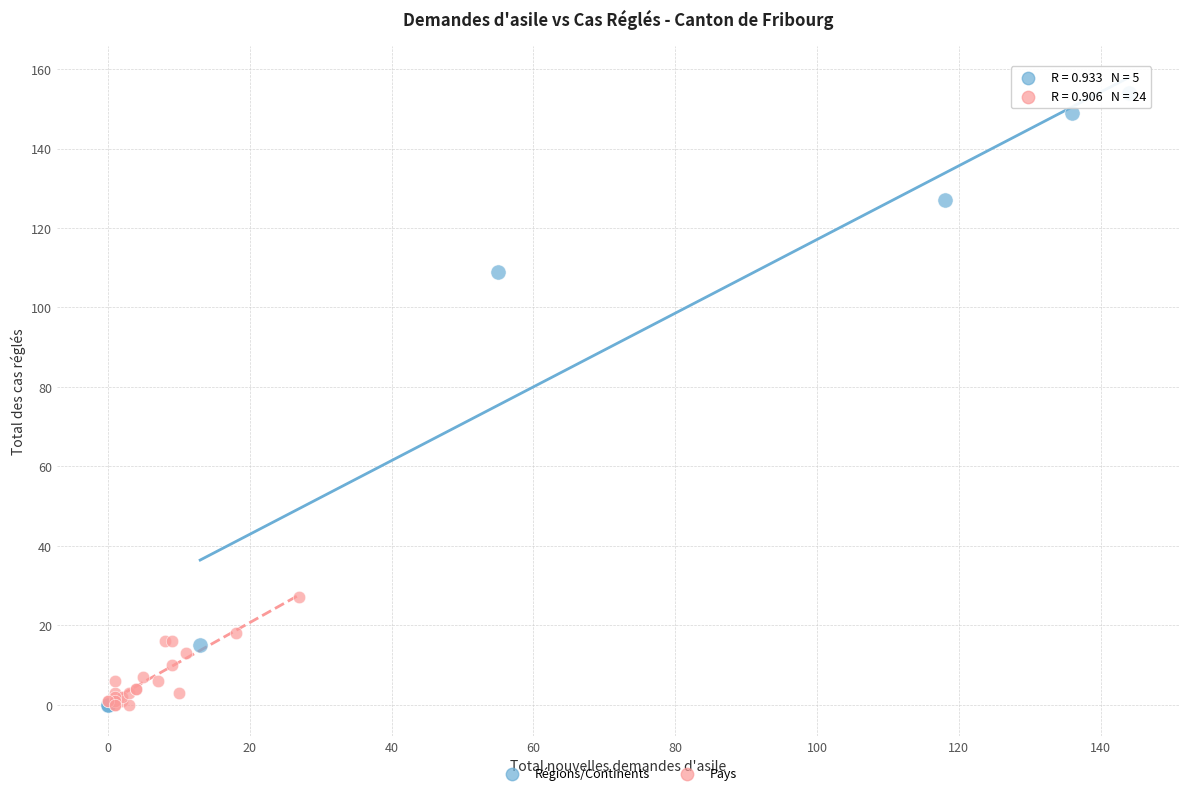

Which series reaches the maximum Y coordinate?

Régions/Continents